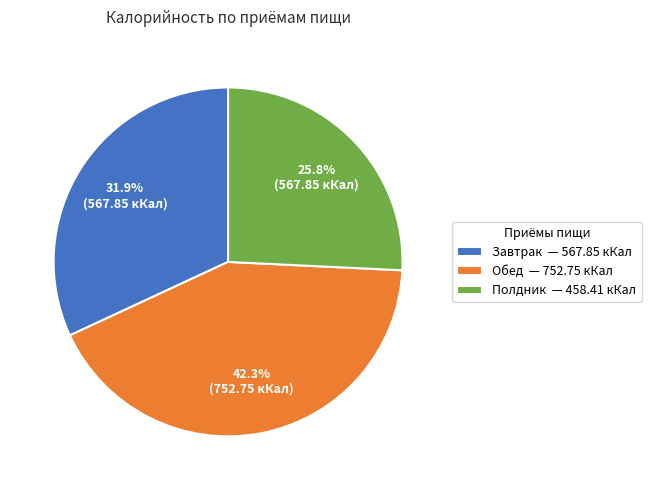

What percentage is NOT represented by Обед?

57.7%